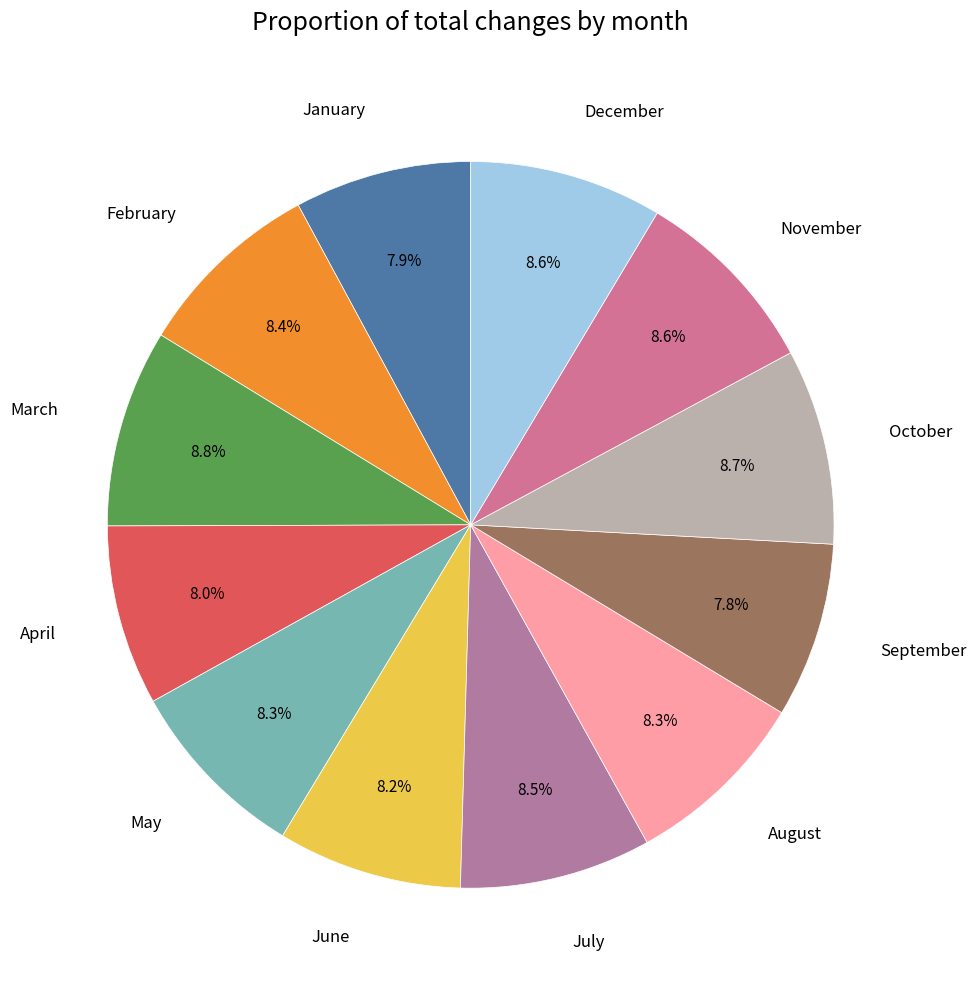

What portion of the pie excludes July?

91.5%